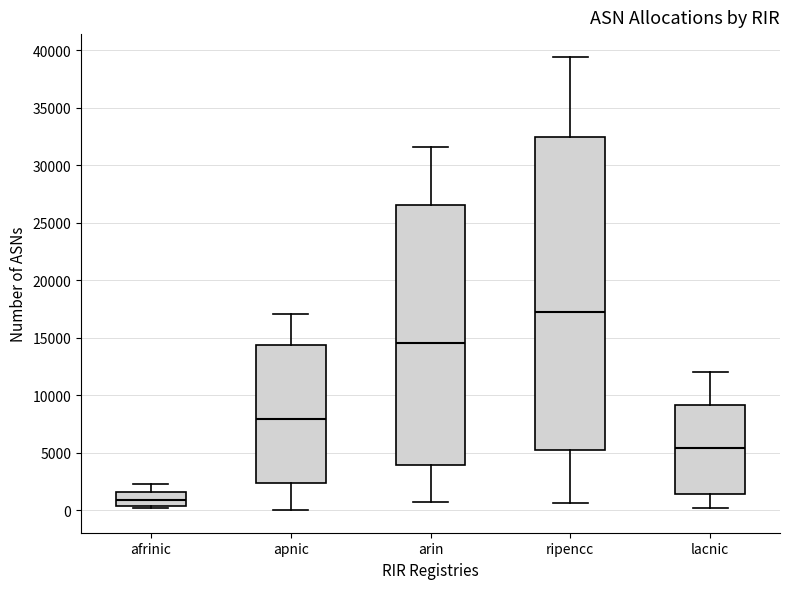

Where is the lower edge of the box for ripencc on the y-axis? The values are not printed on the chart, so give them approximately, as read against the axis.

5000